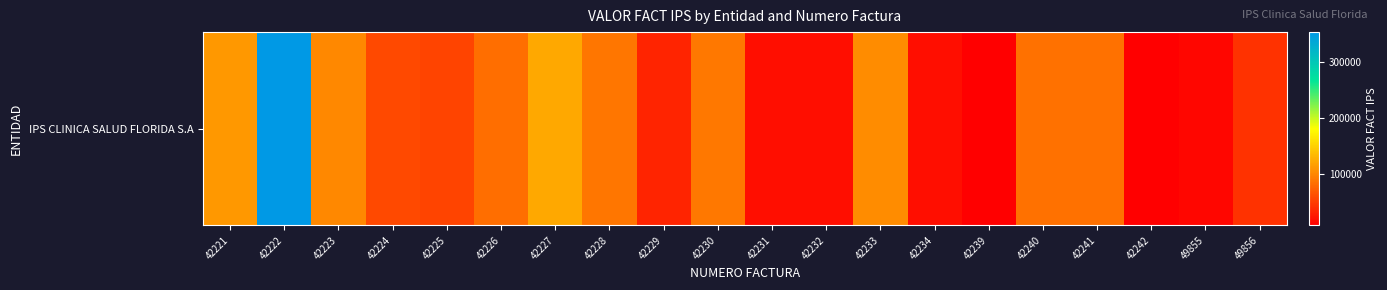

What is the sum of the values at 42242 and 42241?

93042